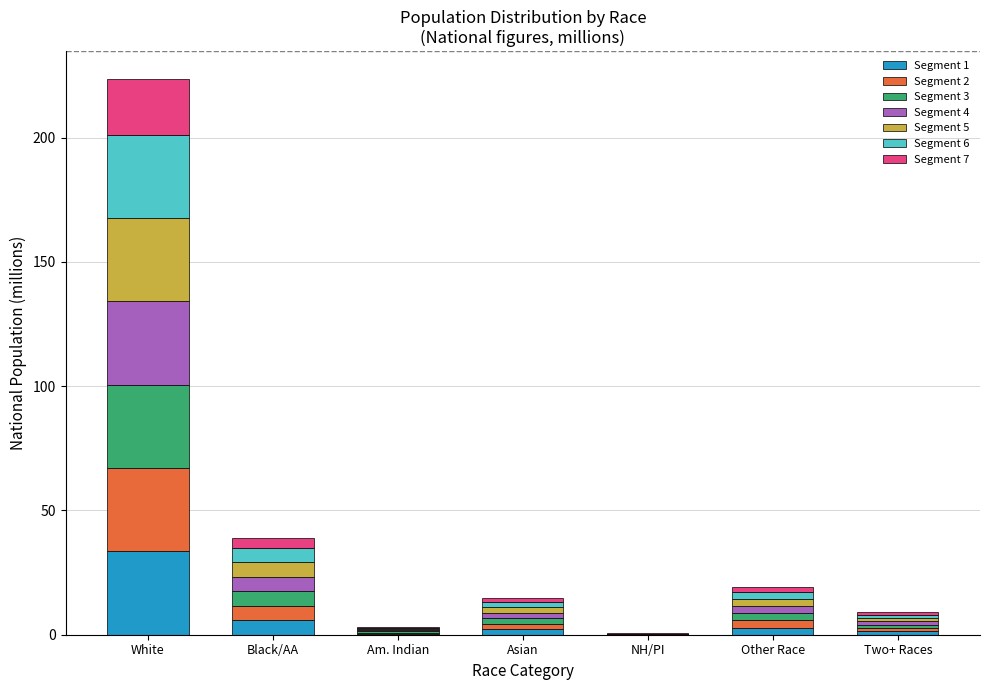

At which label does Segment 1 reach its peak?

White